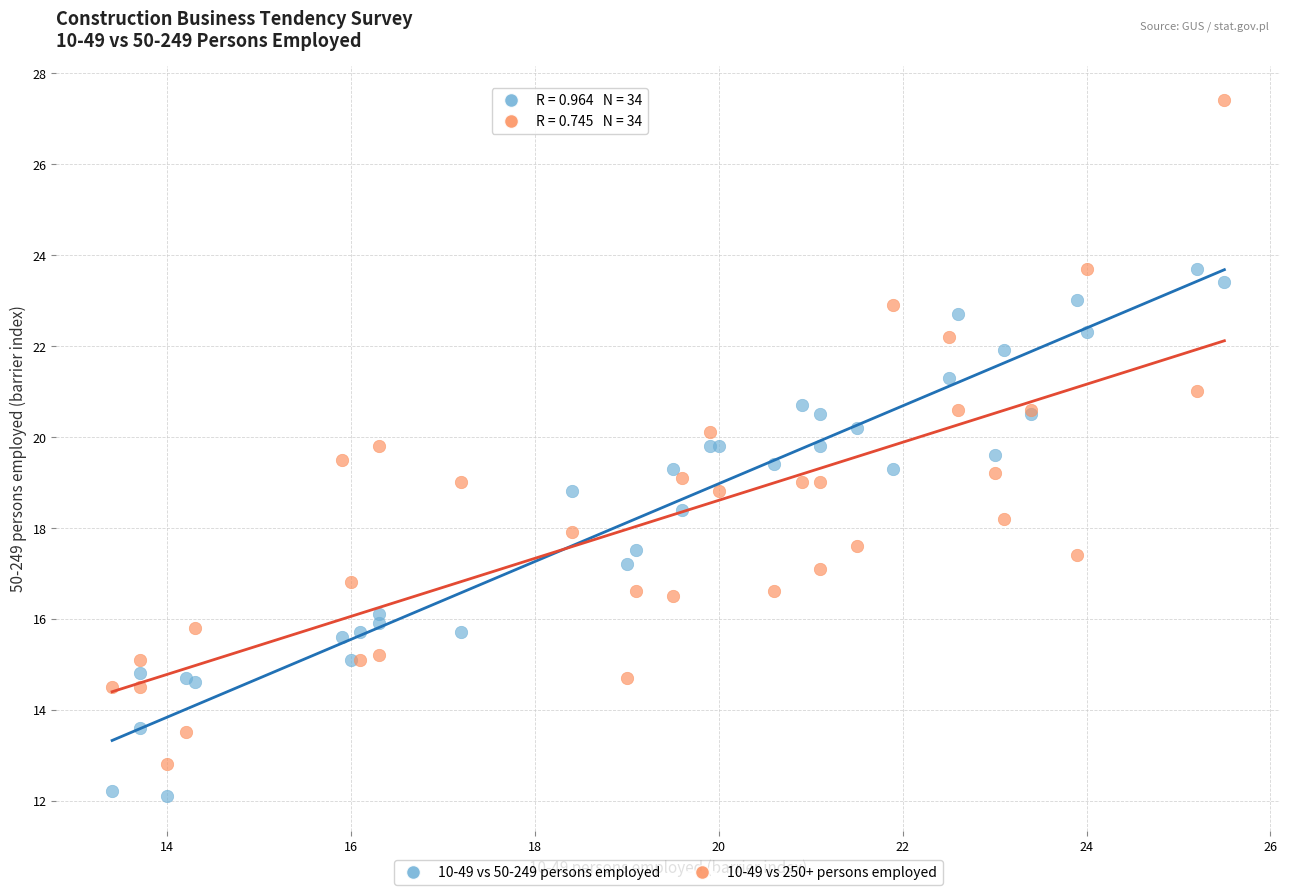

Which series contains the lowest Y value?

10-49 vs 50-249 persons employed